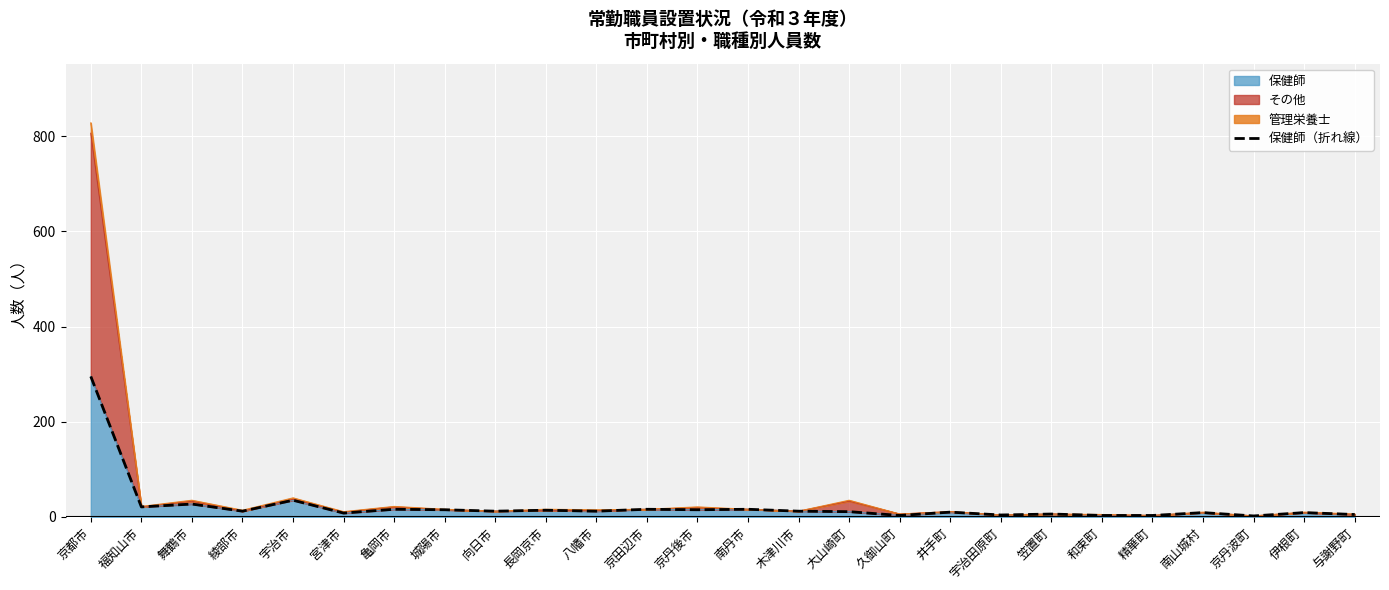

What is the difference between the values at 宮津市 and 京田辺市?

8